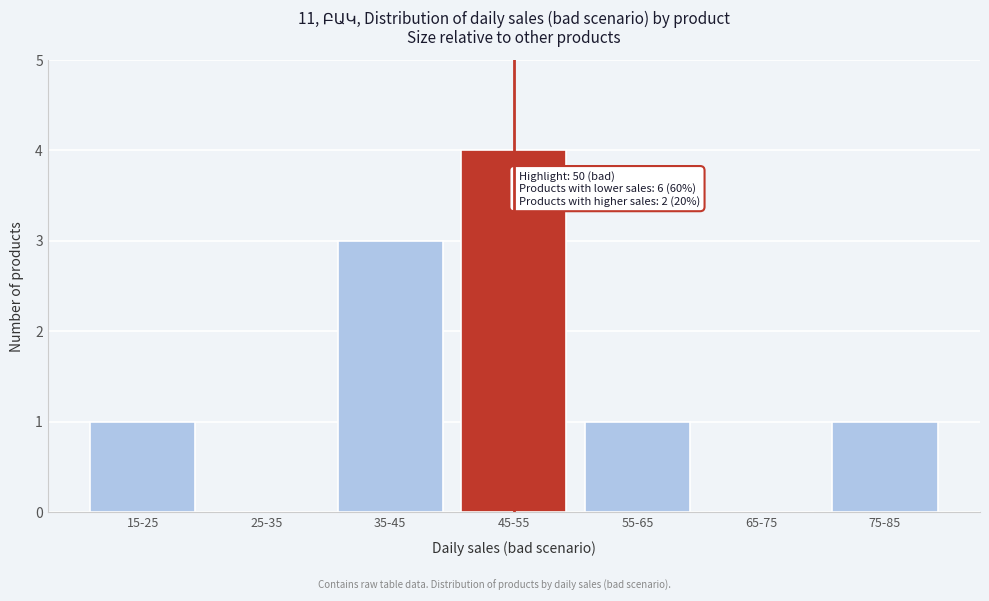

Reading left to right, extract all data points from this chart.

15-25=1	25-35=0	35-45=3	45-55=4	55-65=1	65-75=0	75-85=1